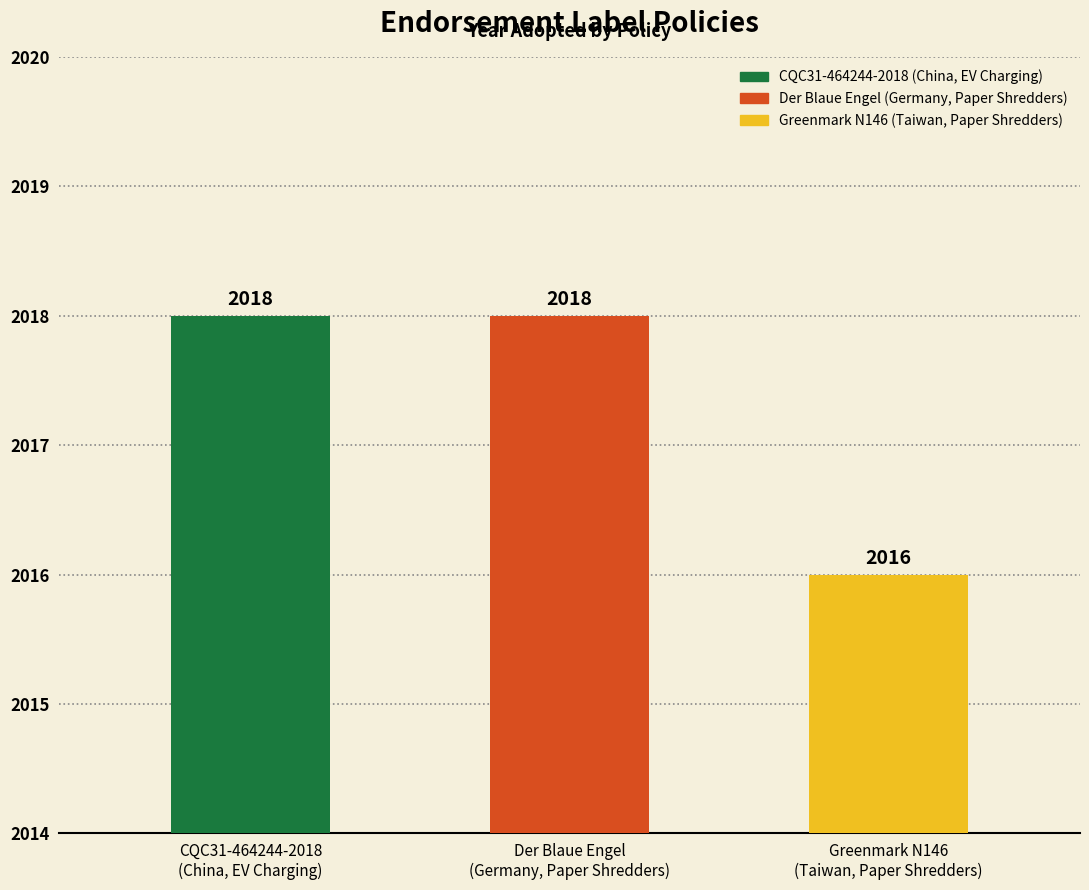

What is the greatest value displayed?

2018